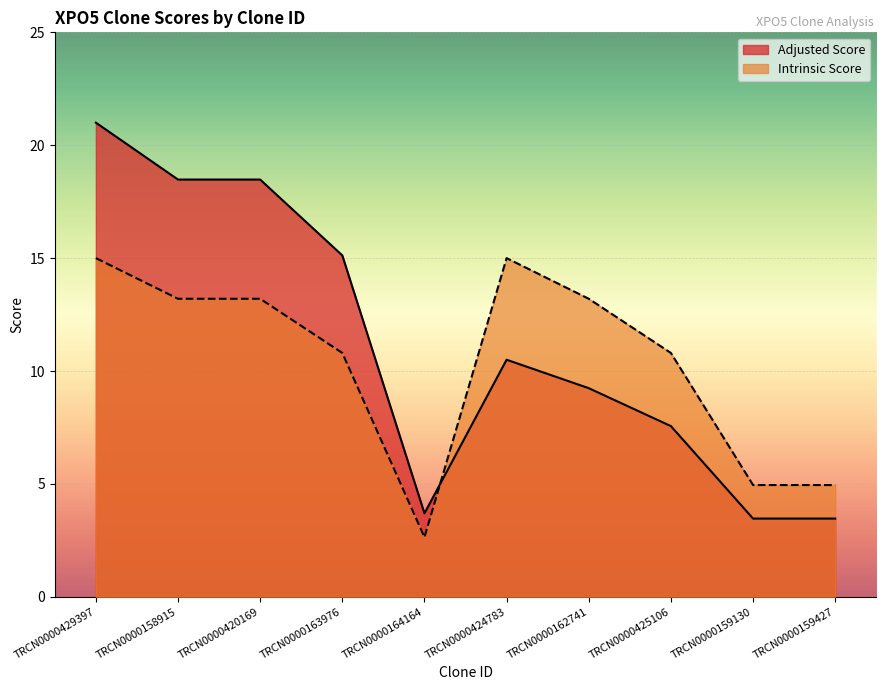

The value of Intrinsic Score at TRCN0000158915 is 18.5. True or false?

False